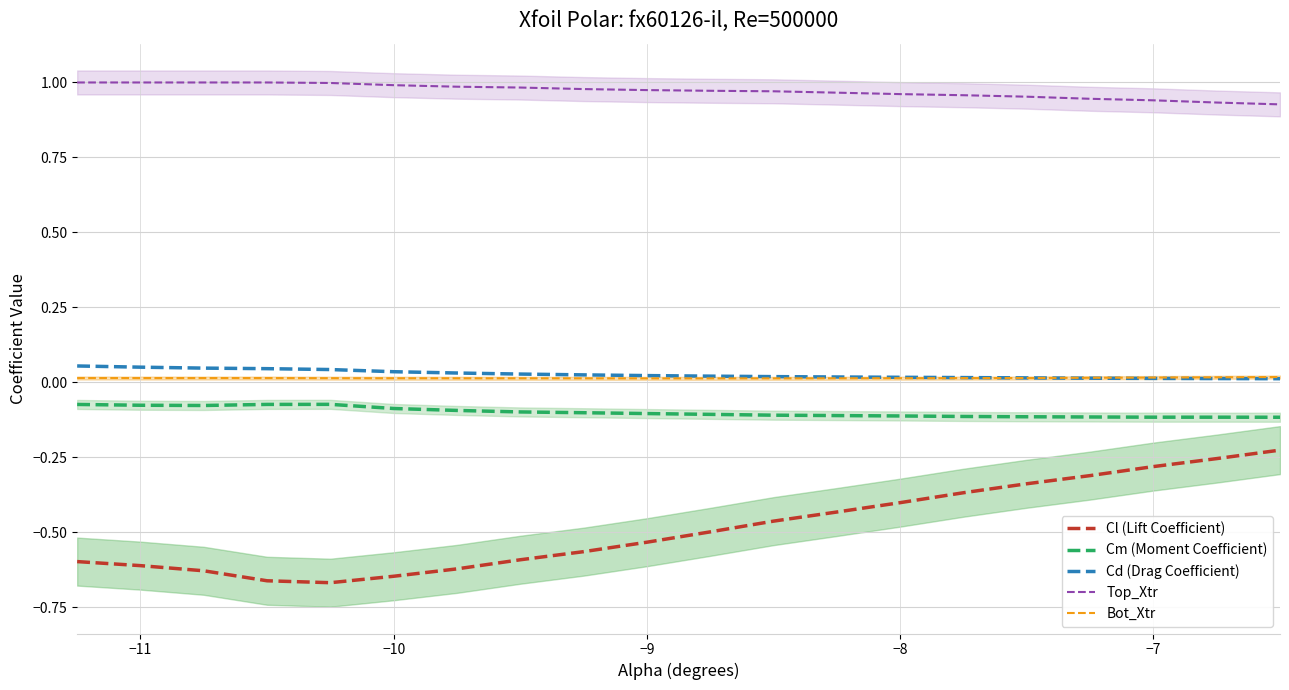

Which series ends up on top after the final intersection of Cd (Drag Coefficient) and Bot_Xtr?

Bot_Xtr